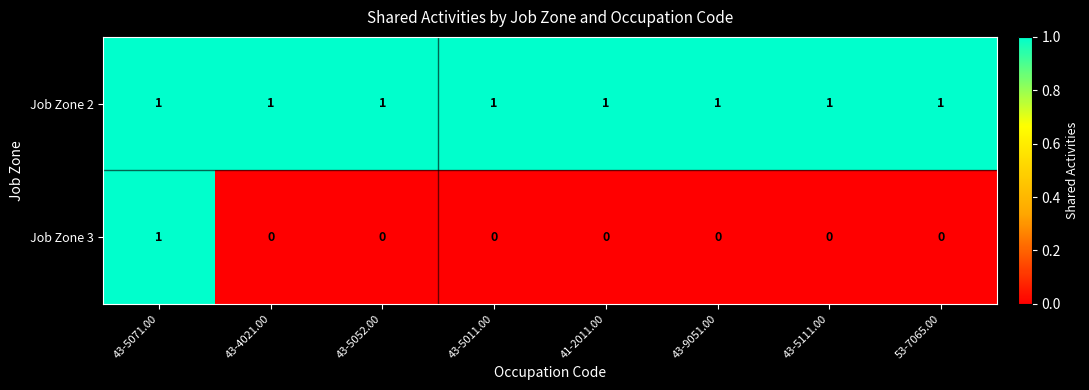

List the series in order of their overall mean, highest first.

Job Zone 2, Job Zone 3